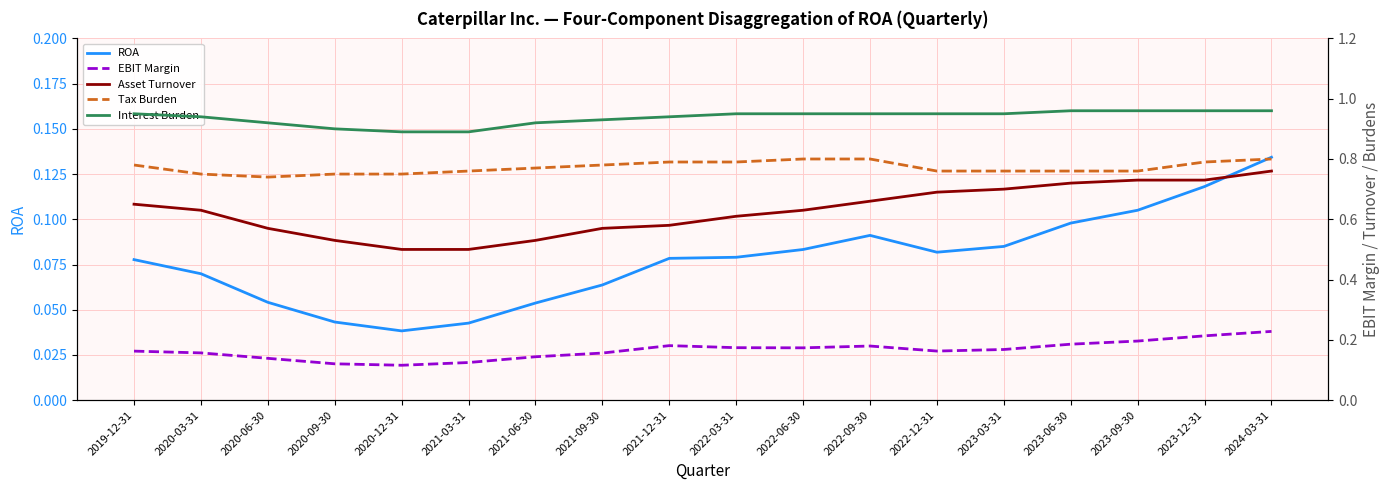

At which category does EBIT Margin reach its first local peak?

2021-12-31